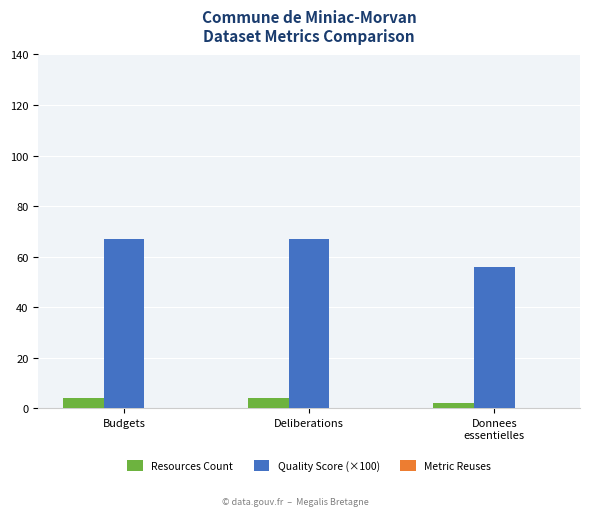

At how many categories does at least one series exceed 45?

3